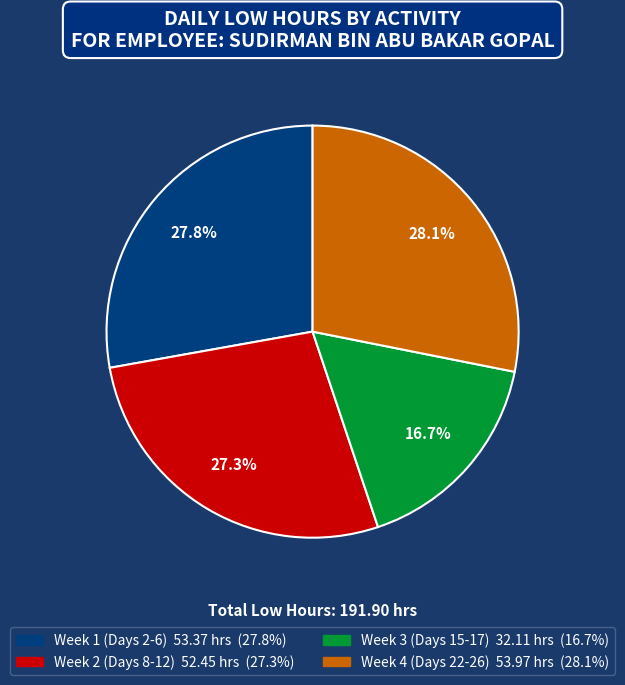

Is there a majority slice in this chart?

No